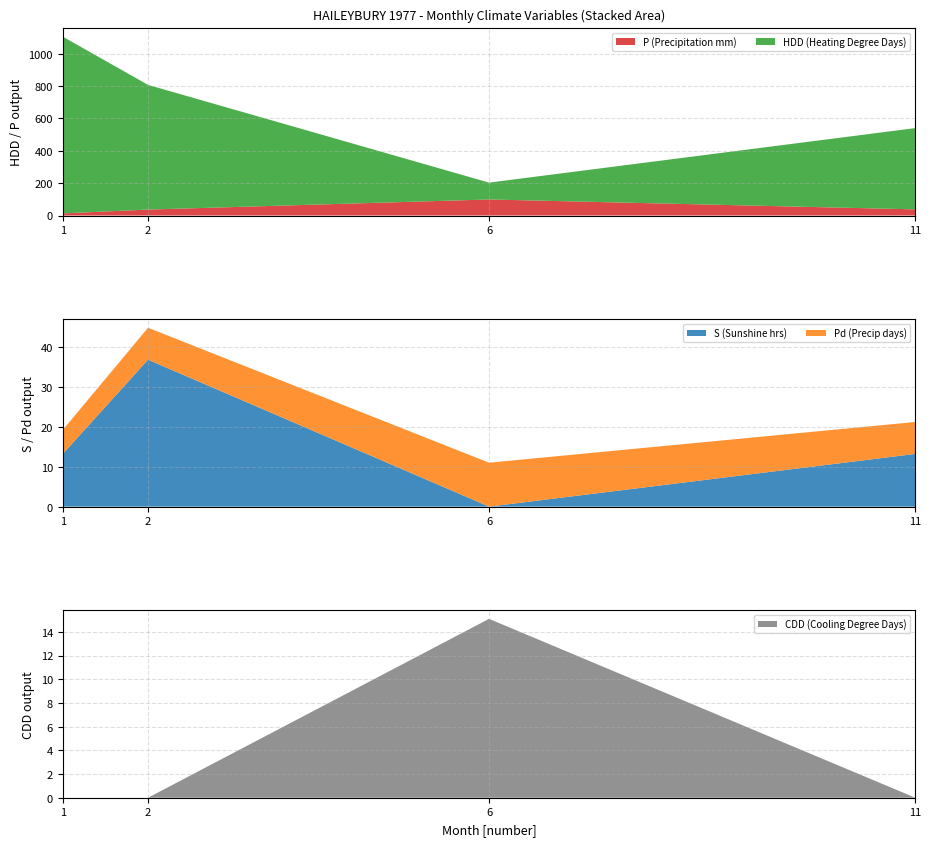

Reading left to right, extract all data points from this chart.

P: 1=13.2	2=36.8	6=99.3	11=38.1
HDD: 1=1092.8	2=771.0	6=104.2	11=502.5
S: 1=13.2	2=36.8	6=0.0	11=13.2
Pd: 1=6.0	2=8.0	6=11.0	11=8.0
CDD: 1=0.0	2=0.0	6=15.1	11=0.0